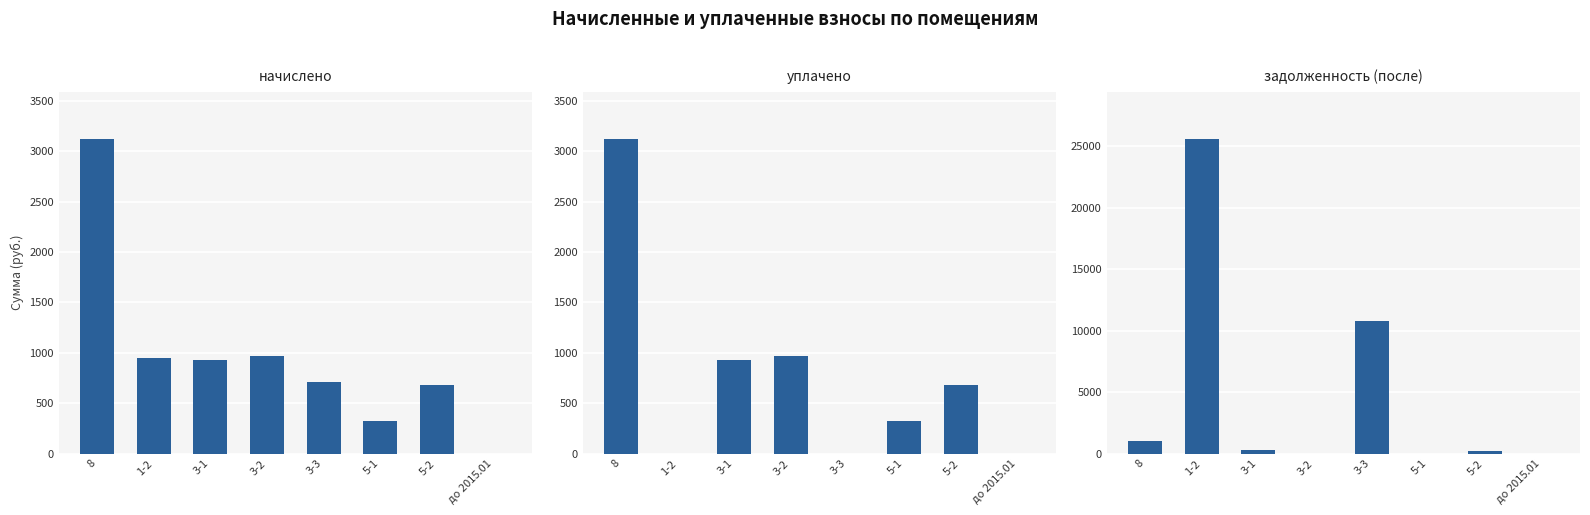

Which series has the largest range (max minus min)?

задолженность (после)